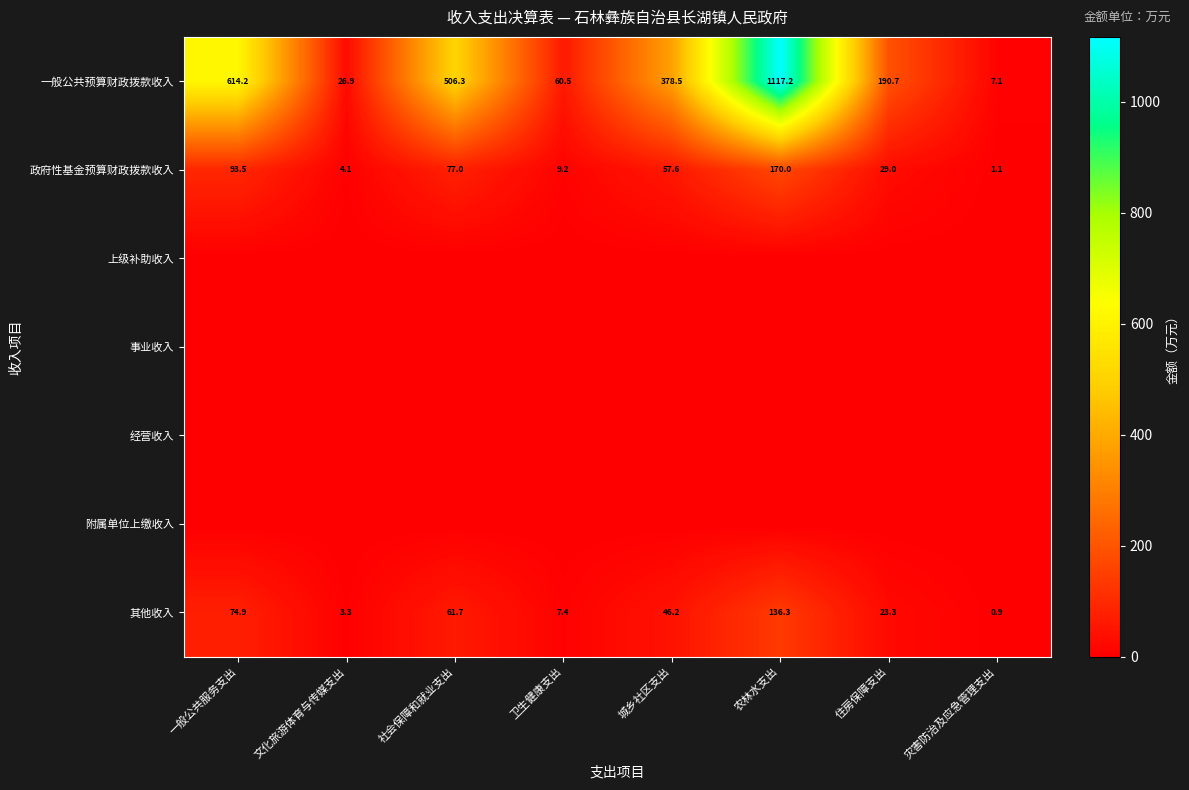

Where does the 政府性基金预算财政拨款收入 series first go above 57?

一般公共服务支出